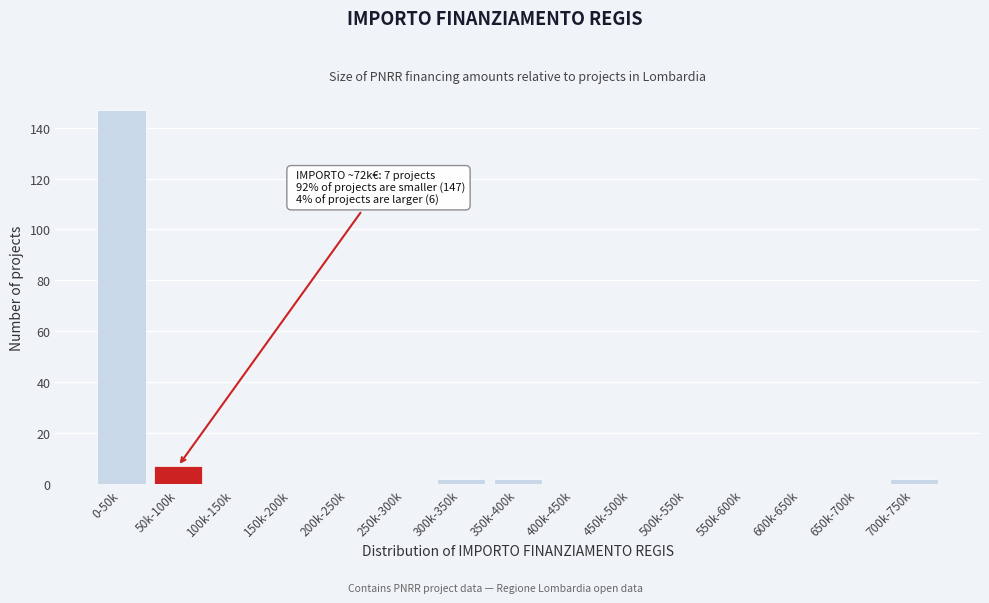

Reading left to right, list all the values displayed in this chart.

0-50k=147	50k-100k=7	100k-150k=0	150k-200k=0	200k-250k=0	250k-300k=0	300k-350k=2	350k-400k=2	400k-450k=0	450k-500k=0	500k-550k=0	550k-600k=0	600k-650k=0	650k-700k=0	700k-750k=2